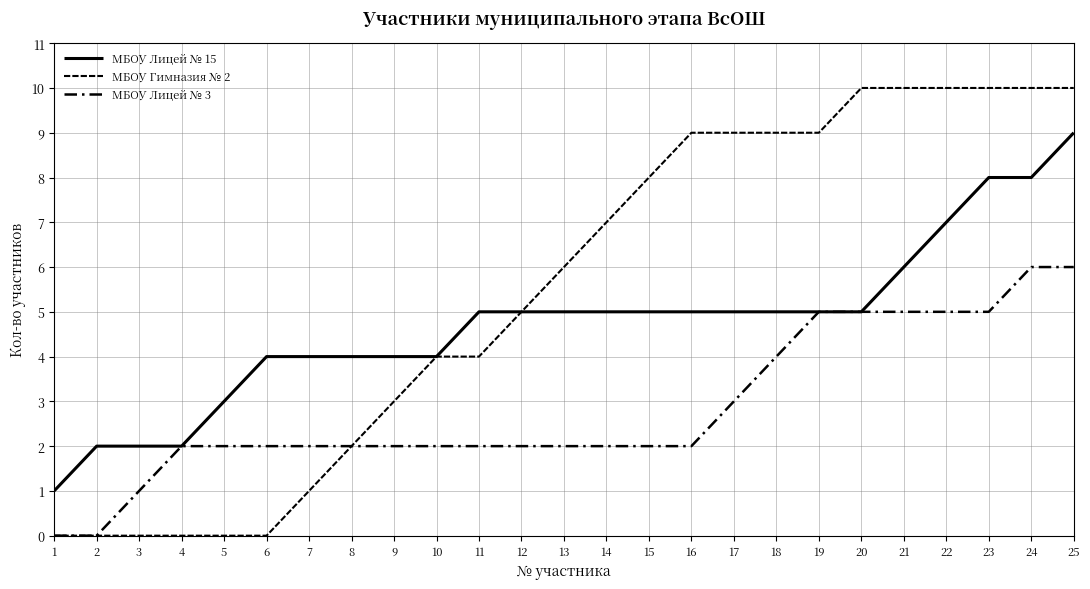

How many lines are shown in the chart?

3